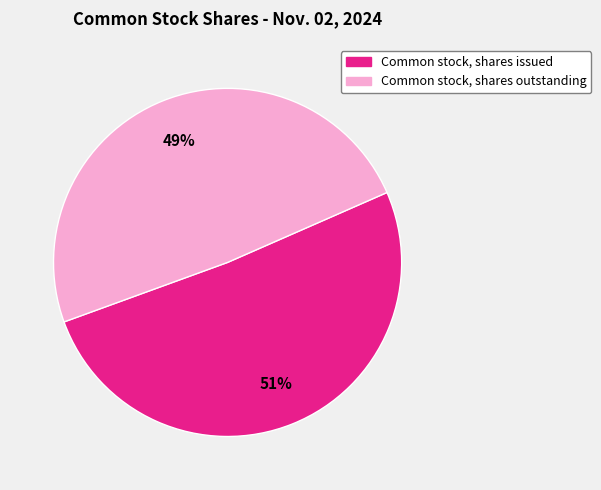

Which slice is the smallest?

Common stock, shares outstanding